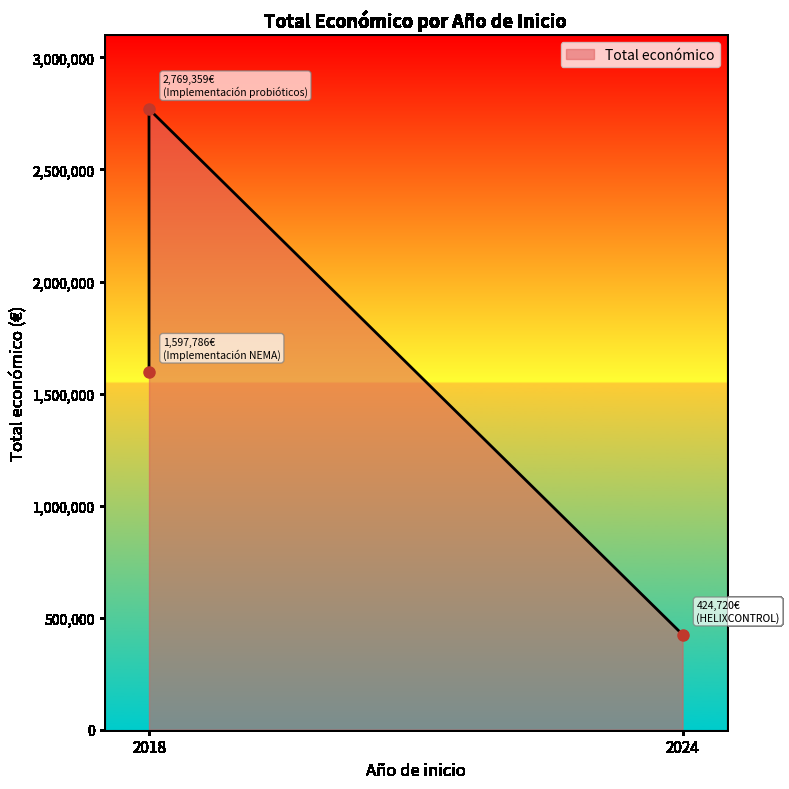

Rank the categories by value from lowest to highest.

2024, 2018, 2018